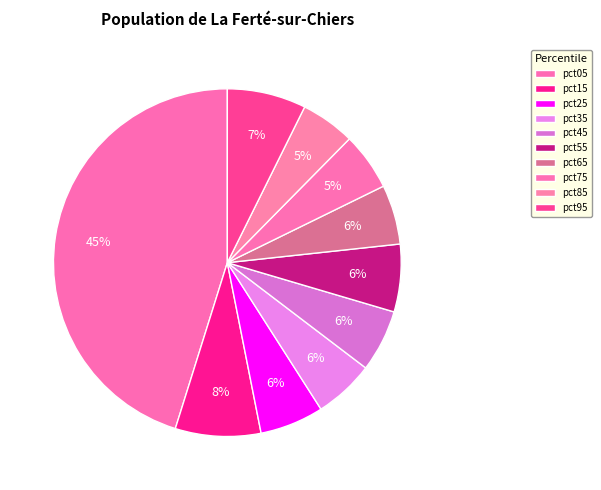

Is pct35 the majority of the pie?

No